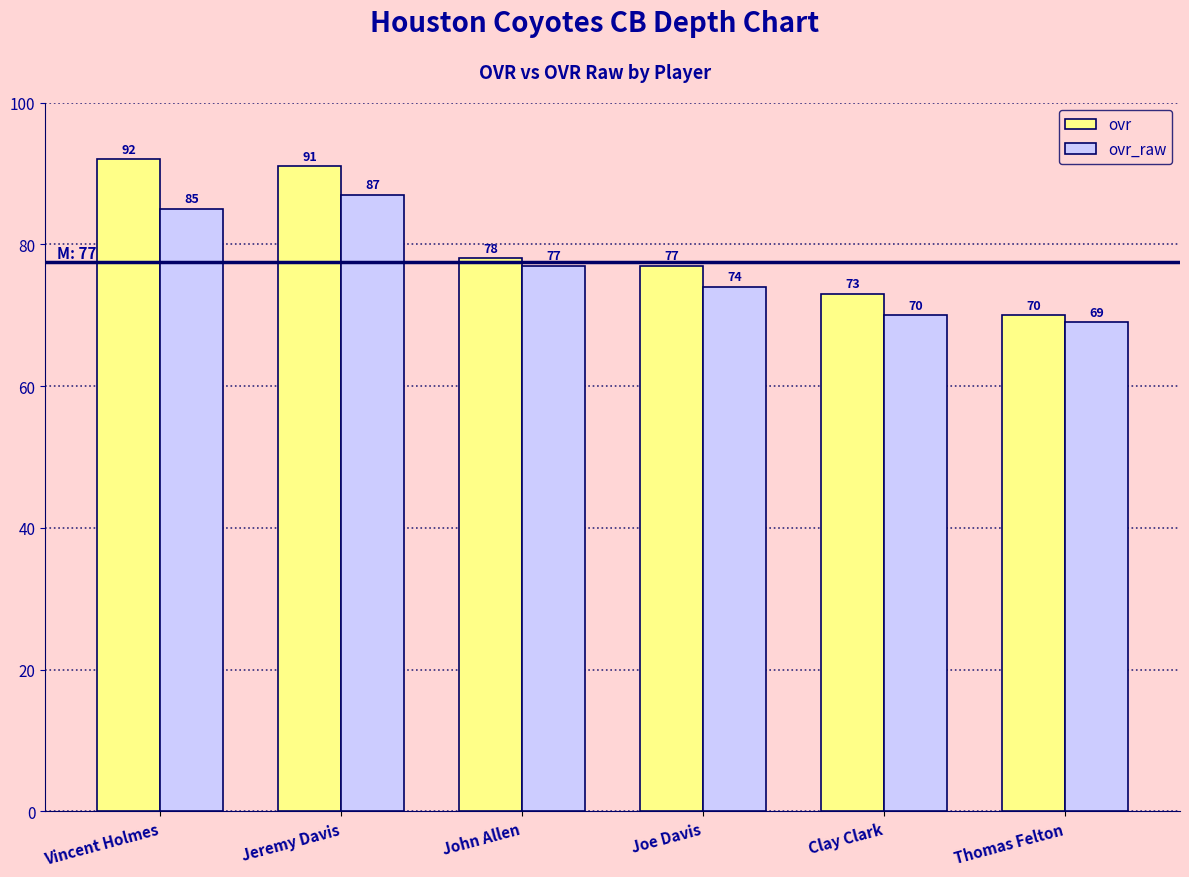

At which label does ovr_raw reach its peak?

Jeremy Davis